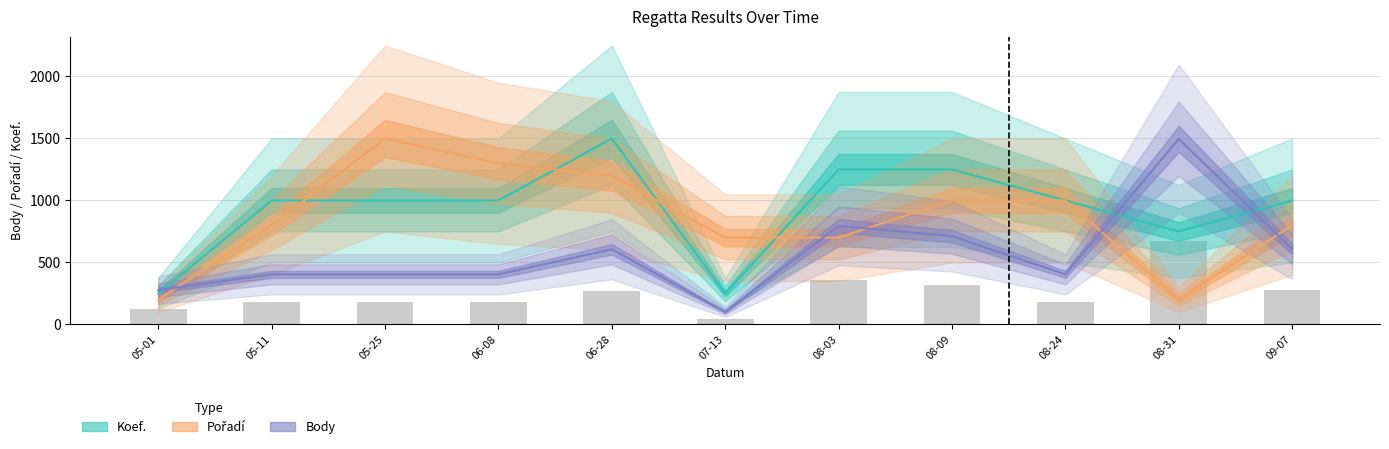

At which label does Body (center) first exceed 404?

06-28